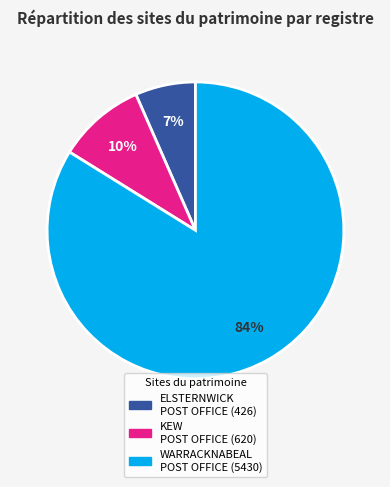

Does any single category account for the majority?

Yes